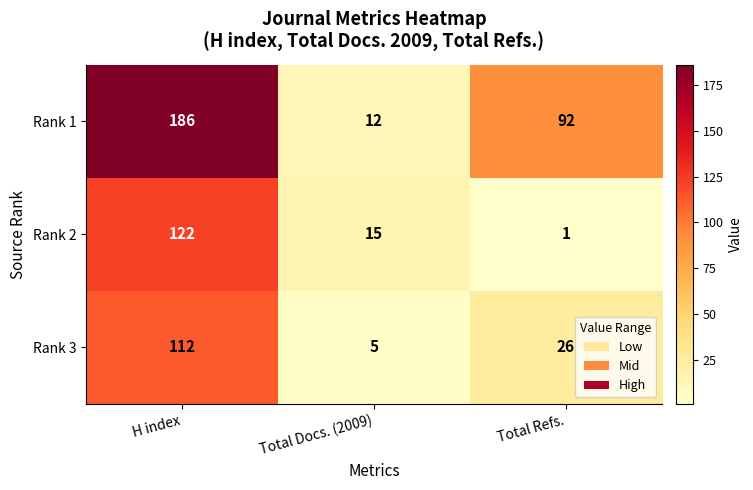

Reading left to right, transcribe all the data shown in this chart.

Rank 1: 186	12	92
Rank 2: 122	15	1
Rank 3: 112	5	26